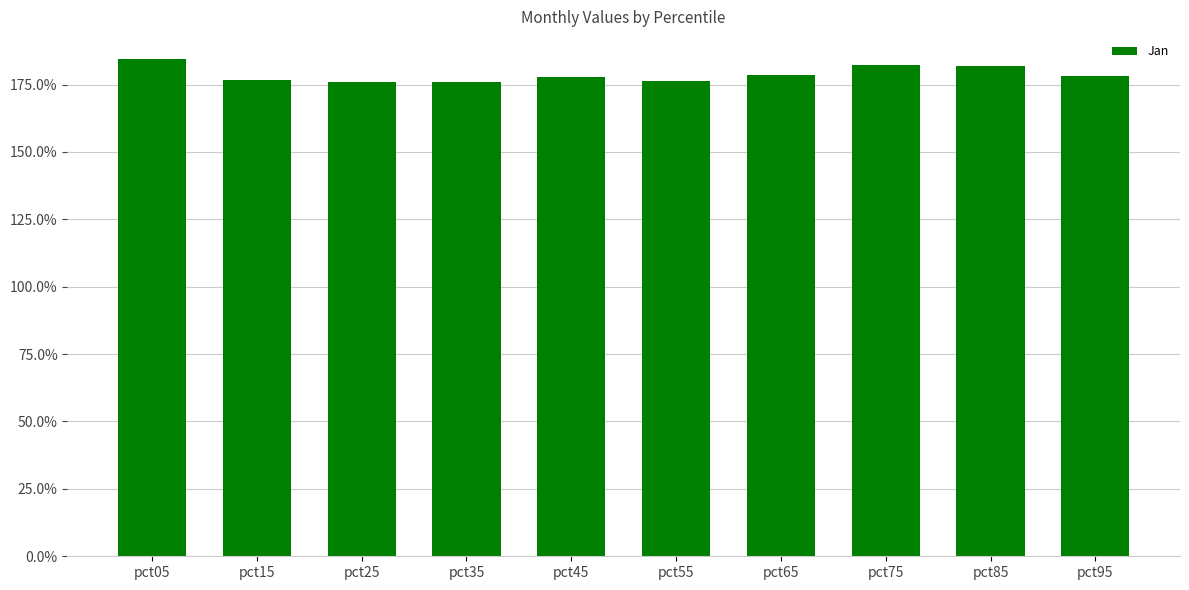

Are the bars grouped side by side (vs. stacked)?

No